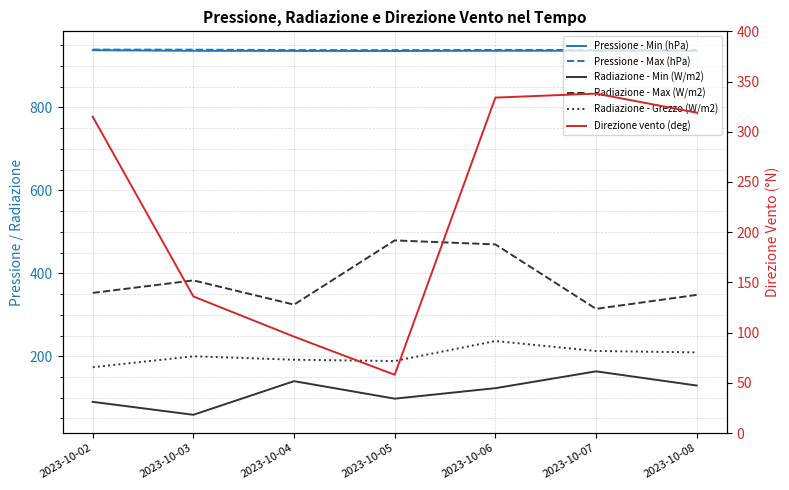

True or false: Pressione - Min (hPa) and Radiazione - Max (W/m2) cross at least once.

False